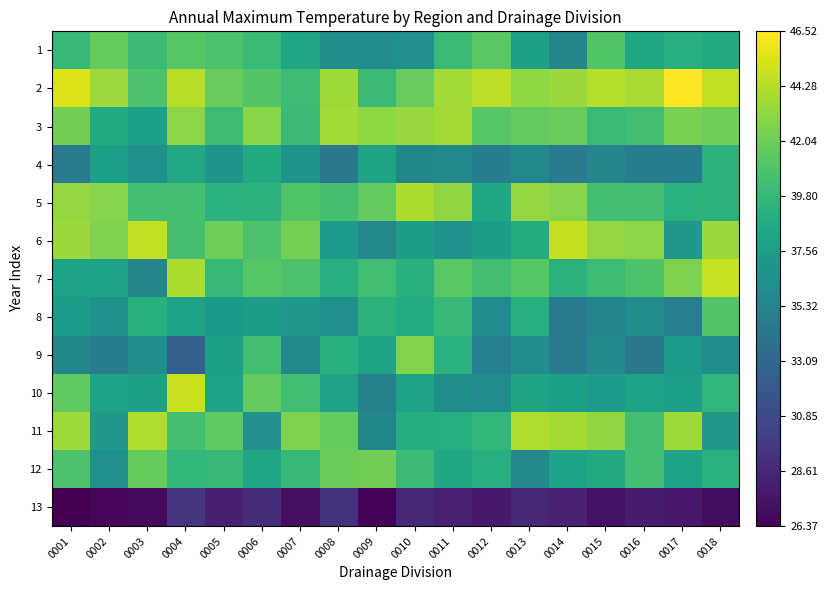

Which category has the lowest value across all series?

0001